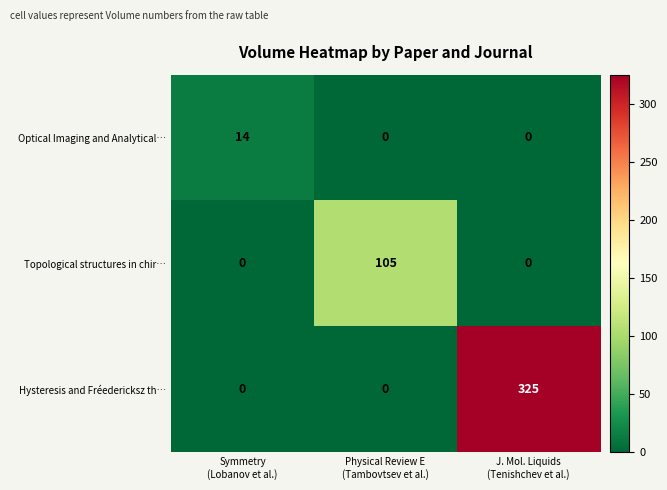

Which series has the largest total across all categories?

Hysteresis and Fréedericksz th…